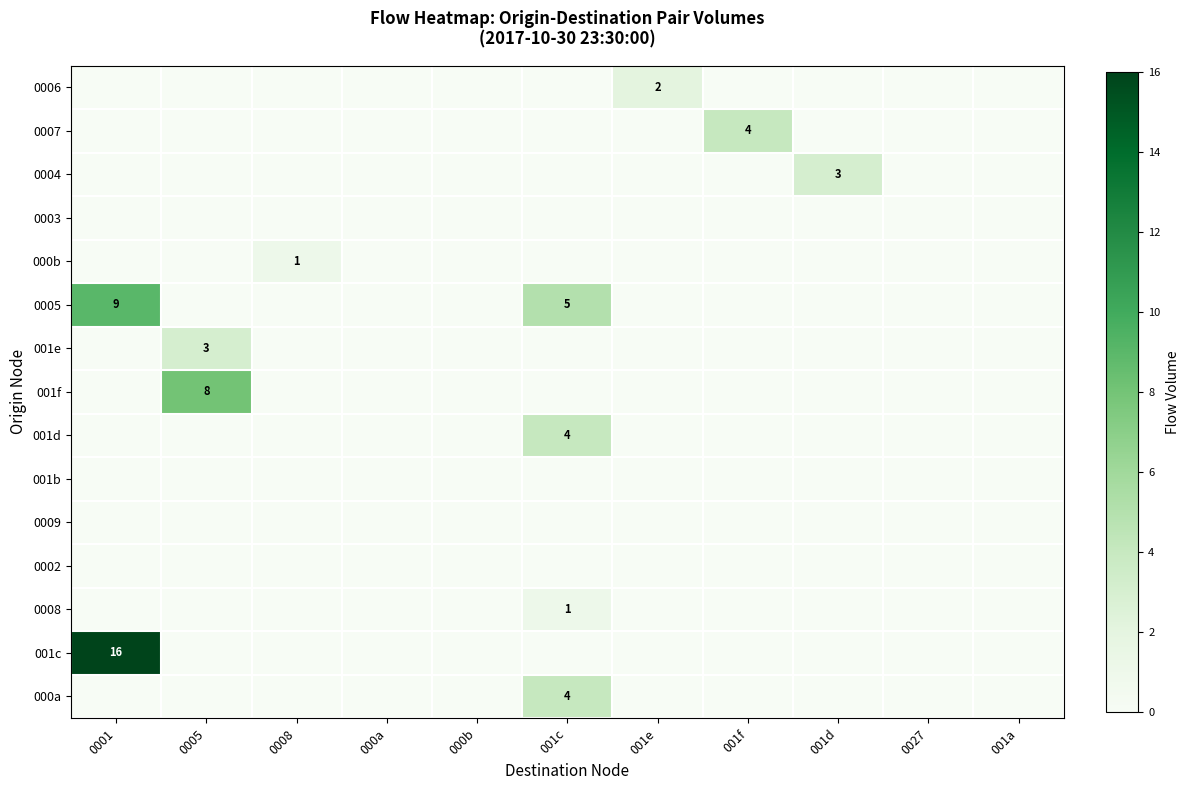

What is the total value across all series at 001c?

14